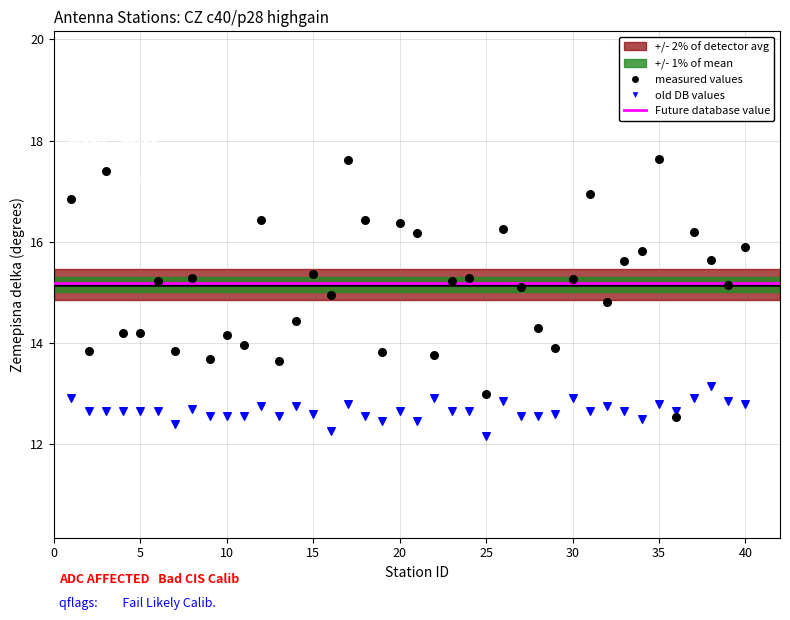

Which series reaches the maximum Y coordinate?

measured values